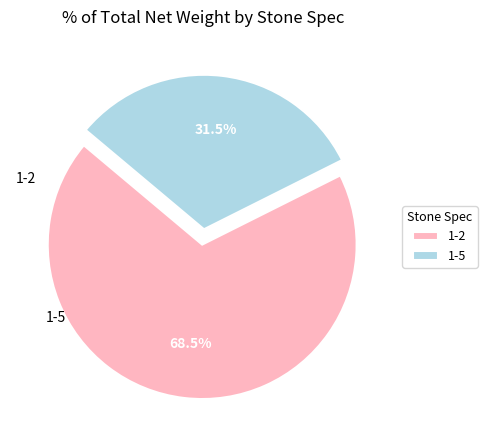

Between 1-2 and 1-5, which is larger?

1-2